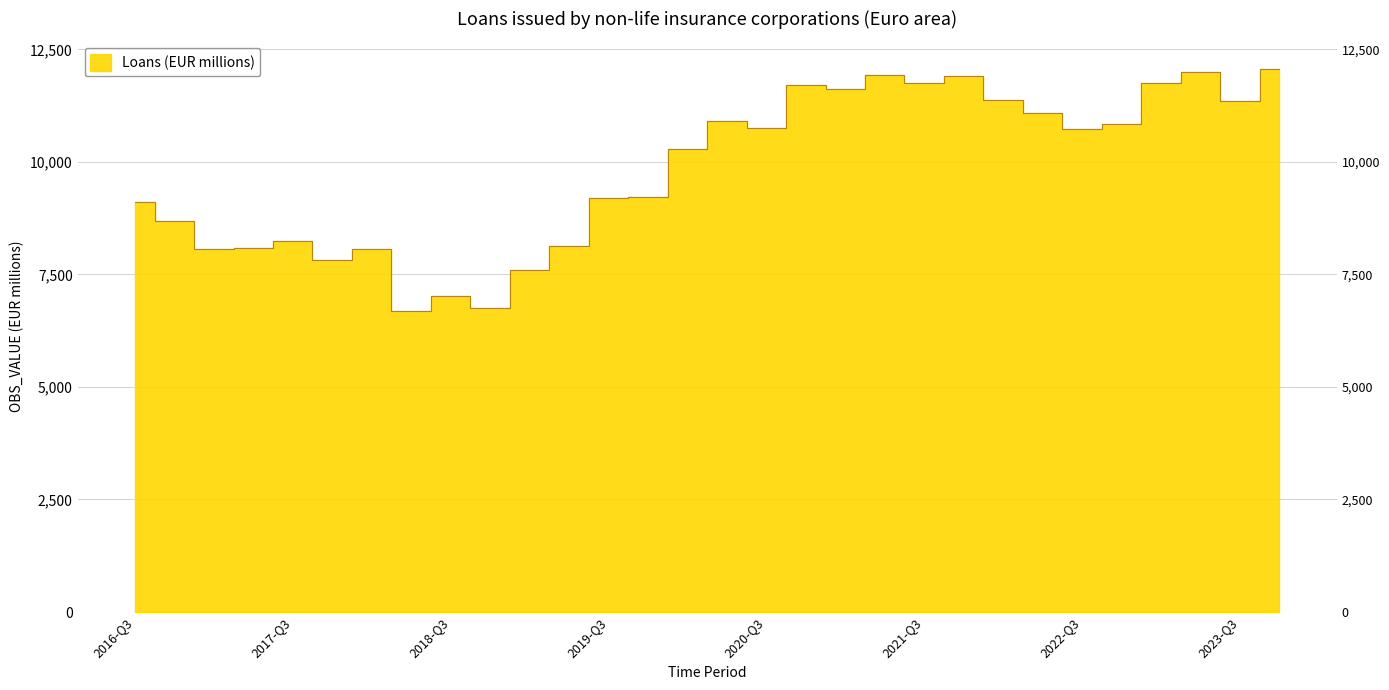

The value at 2021-Q1 is 17556.2. True or false?

False